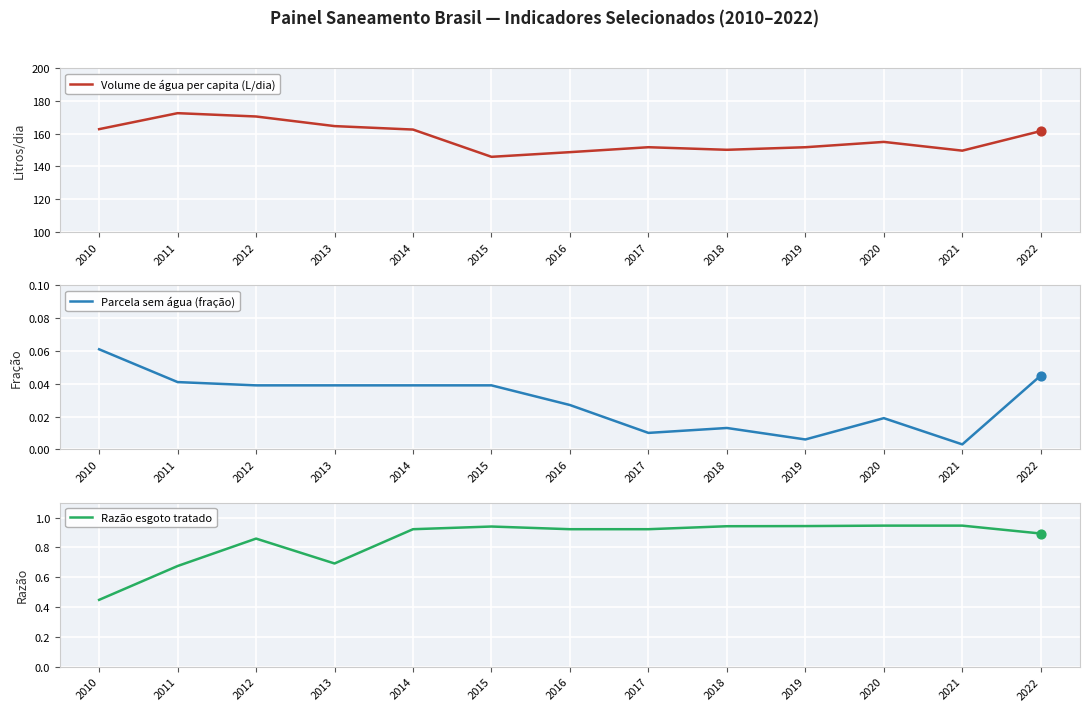

Which series has the largest total across all categories?

Volume de água per capita (L/dia)